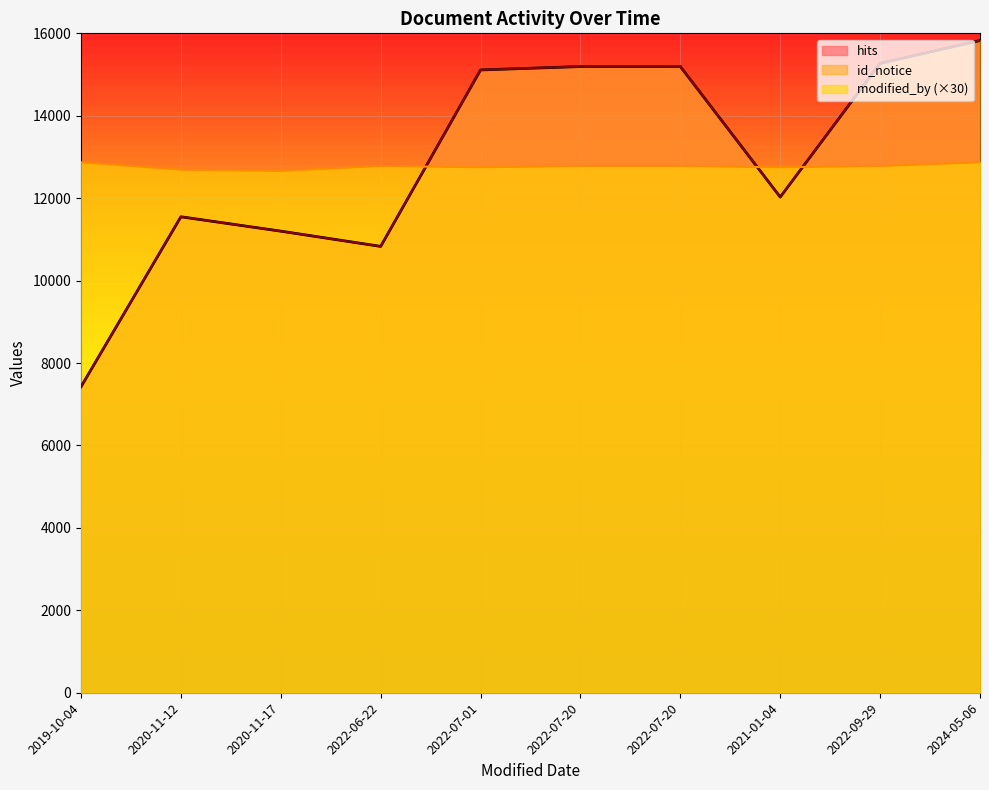

What is the label of the 6th point from the right?

2022-07-01